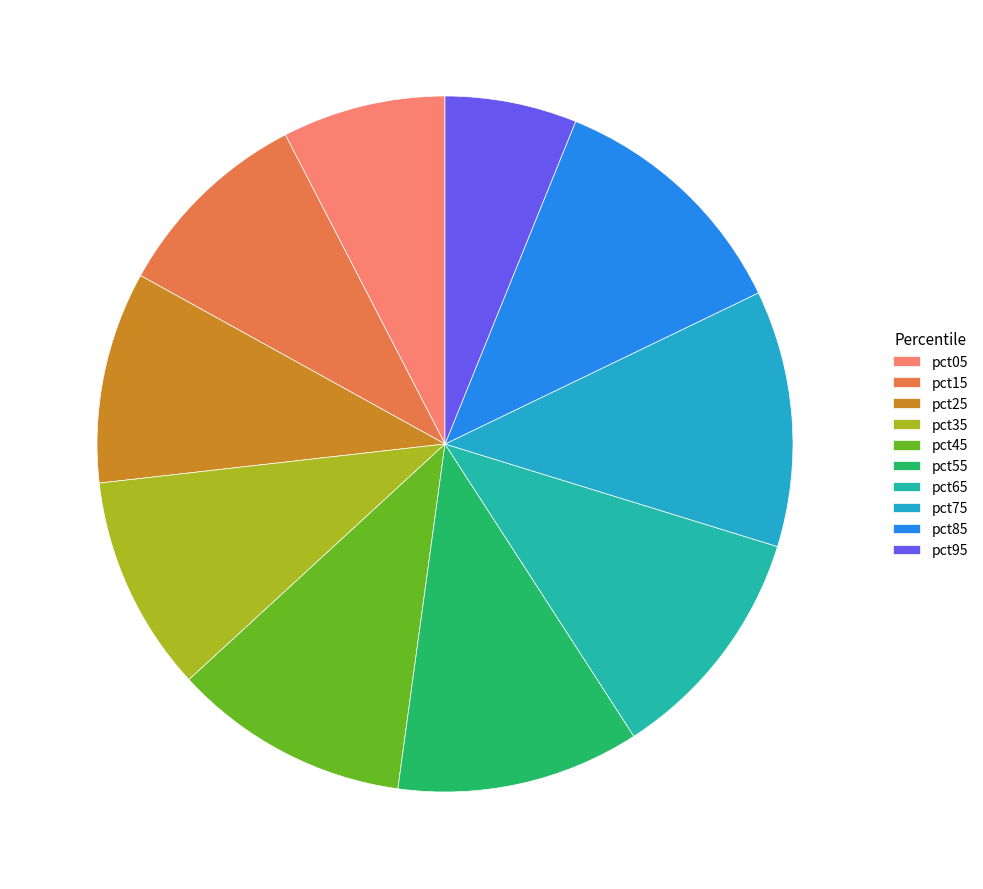

To the nearest percent, what portion does pct35 represent?

10%